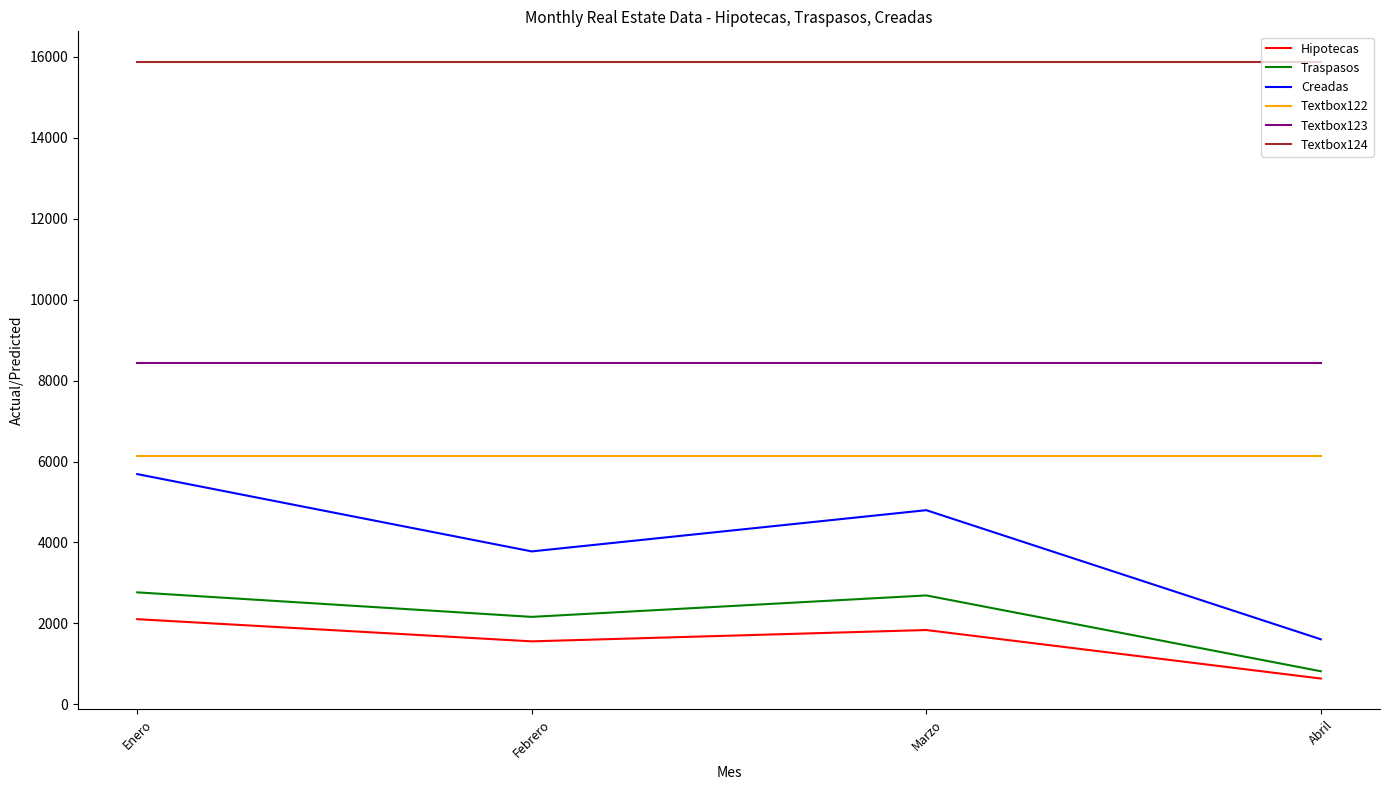

Reading left to right, extract all data points from this chart.

Hipotecas: Enero=2103	Febrero=1555	Marzo=1835	Abril=636
Traspasos: Enero=2766	Febrero=2160	Marzo=2690	Abril=816
Creadas: Enero=5689	Febrero=3778	Marzo=4797	Abril=1606
Textbox122: Enero=6129	Febrero=6129	Marzo=6129	Abril=6129
Textbox123: Enero=8432	Febrero=8432	Marzo=8432	Abril=8432
Textbox124: Enero=15870	Febrero=15870	Marzo=15870	Abril=15870